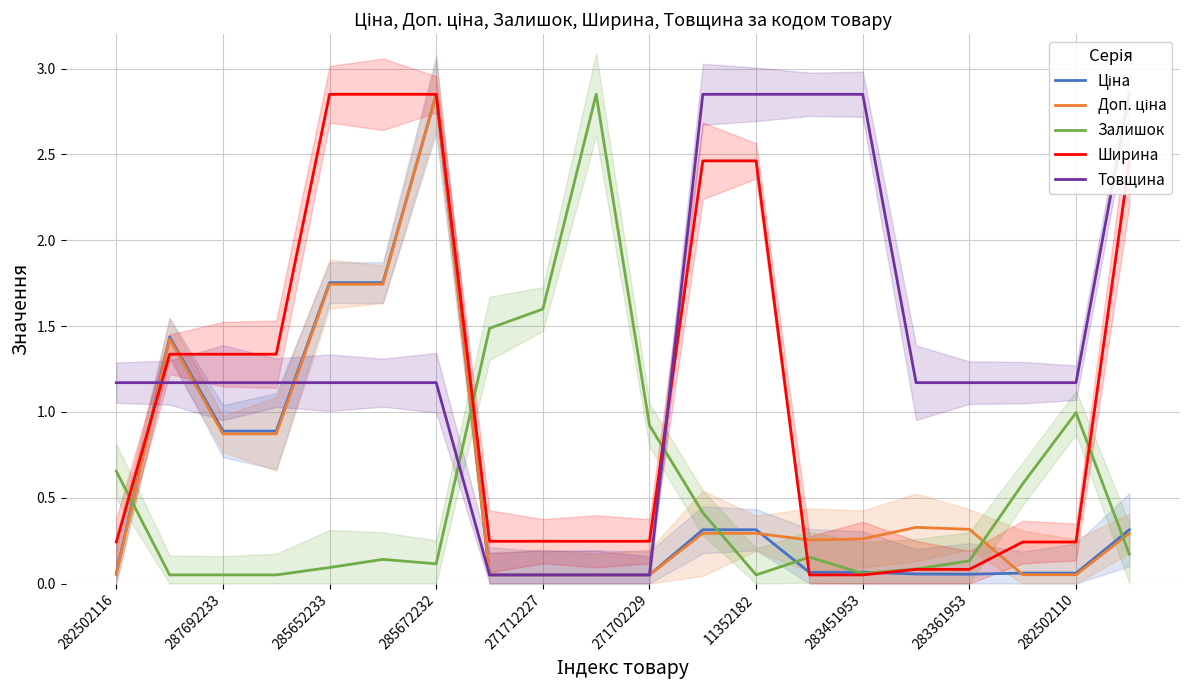

What is the value of the Товщина point at the 2nd from the left?

1.2